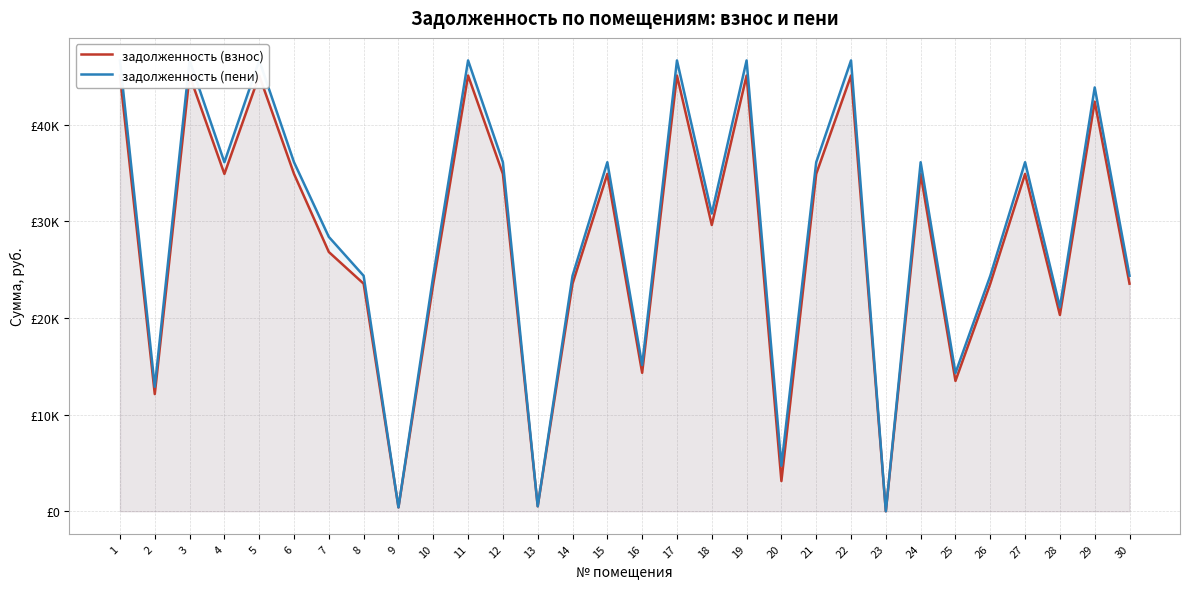

List the series in order of their peak value, highest first.

задолженность (пени), задолженность (взнос)